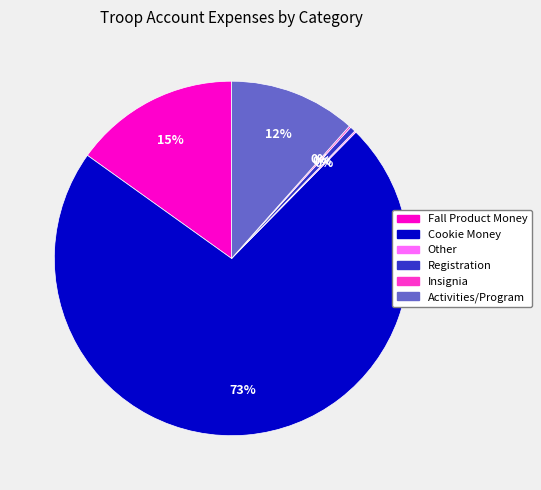

Combined, do Registration and Fall Product Money account for over 50%?

No